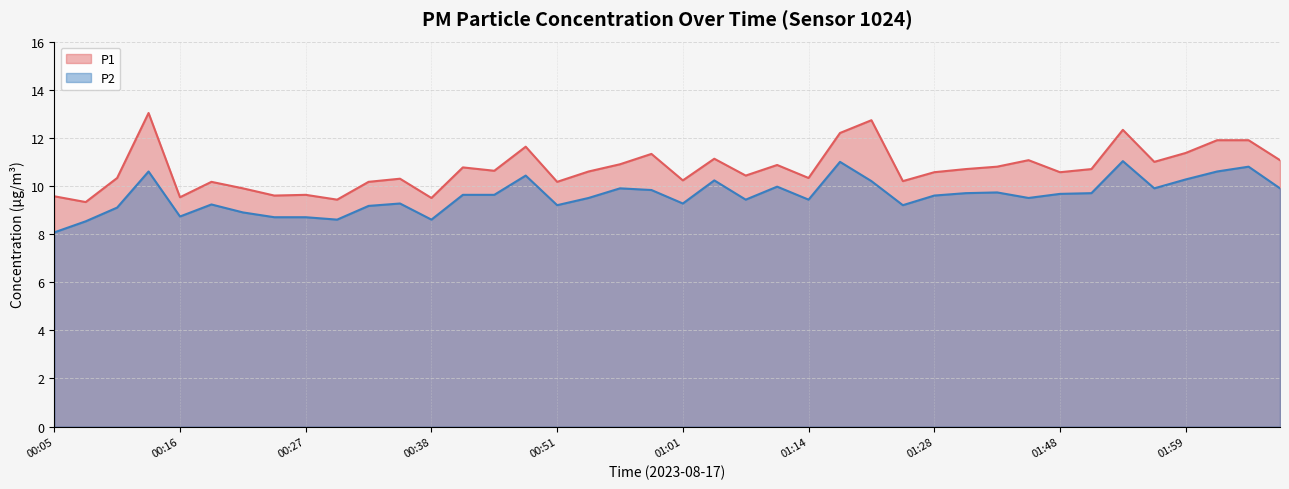

True or false: P1 and P2 cross at least once.

False